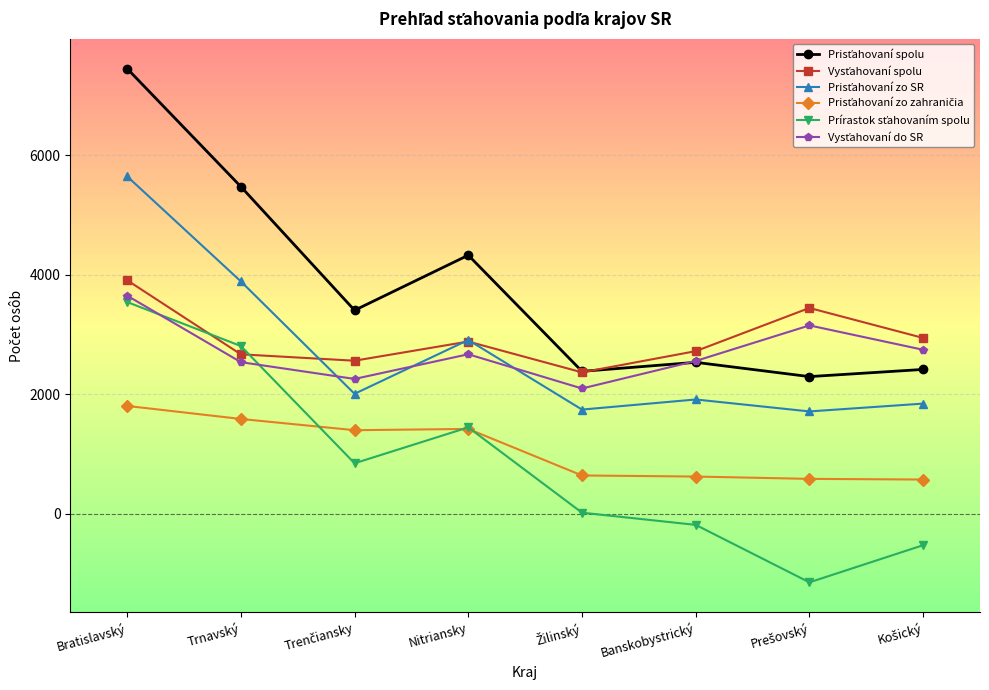

At how many categories does at least one series exceed 984?

8